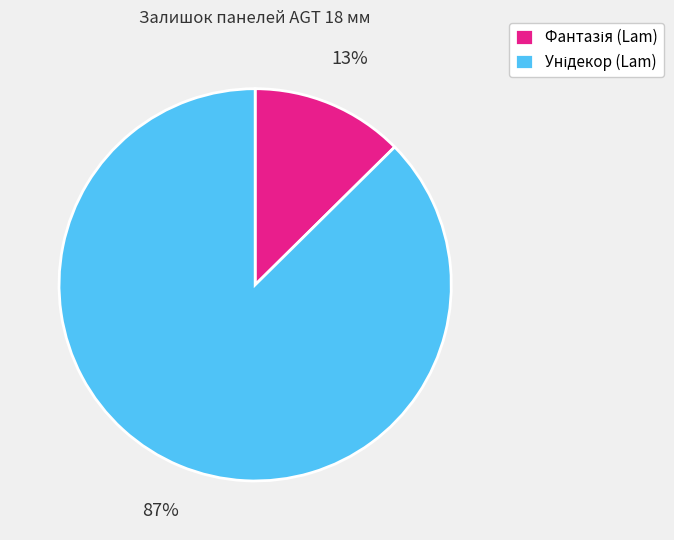

To the nearest percent, what is the average slice percentage?

50%